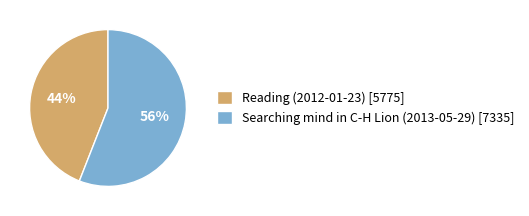

To the nearest percent, what is the average slice percentage?

50%